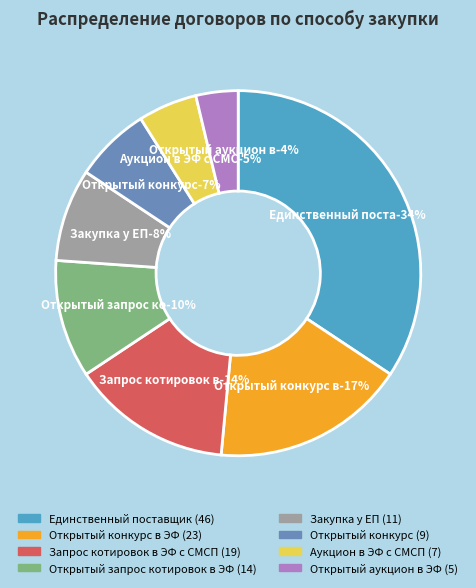

What is the change in value from Единственный поставщик to Аукцион в ЭФ с СМСП?

-39